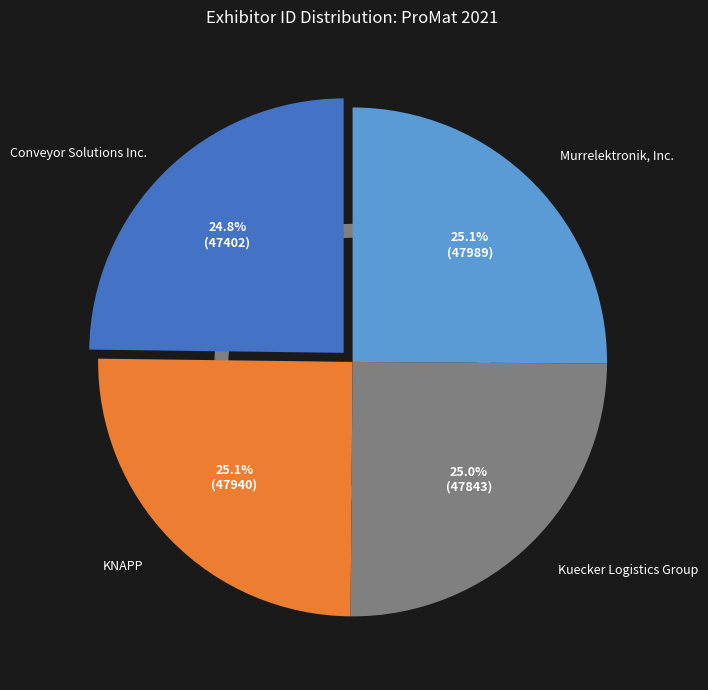

To the nearest percent, what percentage of the pie is KNAPP?

25%